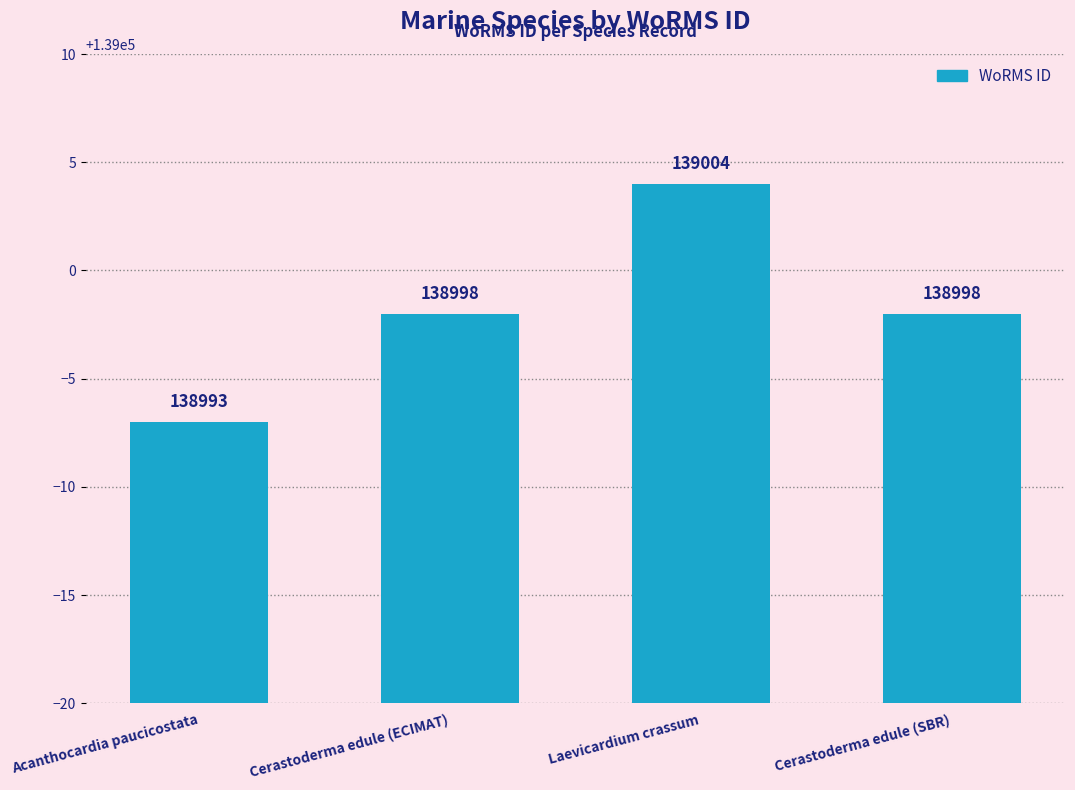

The value at Cerastoderma edule (ECIMAT) is 224256. True or false?

False